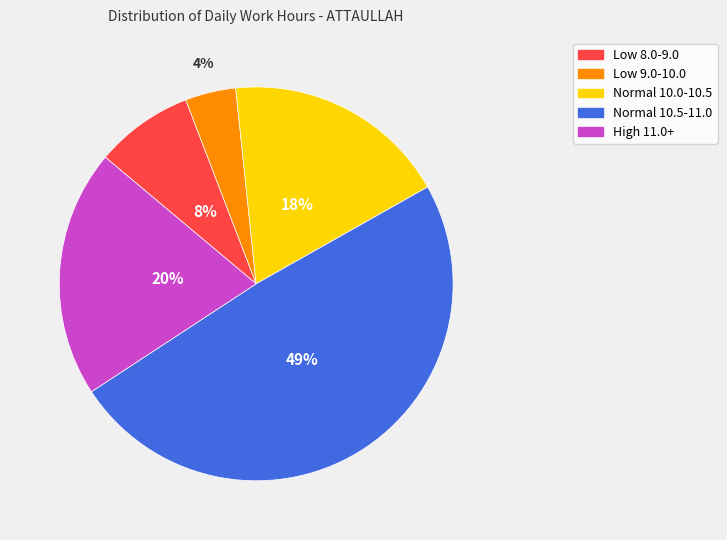

How many segments does this pie chart have?

5